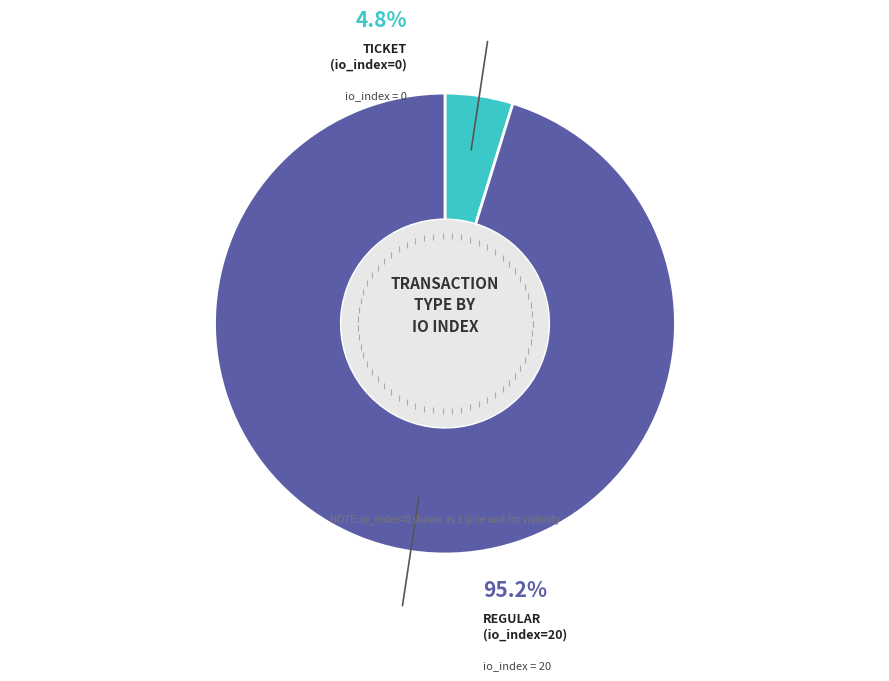

Which slice is the largest?

Regular (io_index=20)